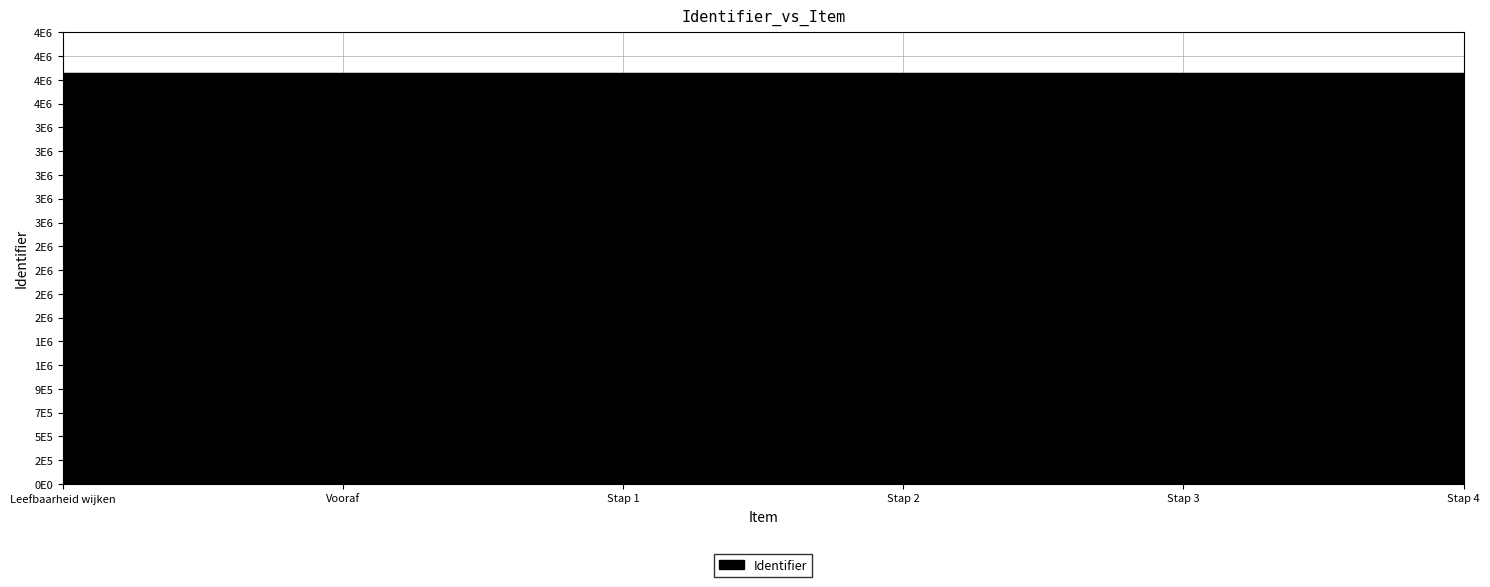

At which label does the data first exceed 3984106?

Stap 3